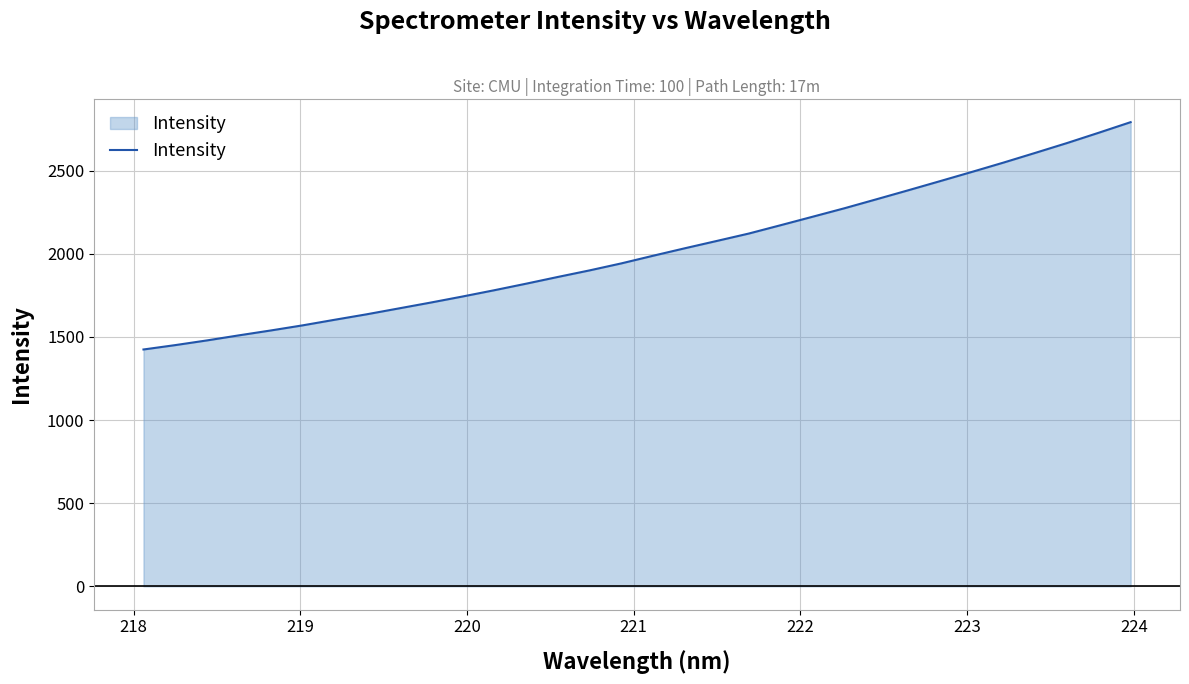

What is the minimum value shown in the chart?

1424.8